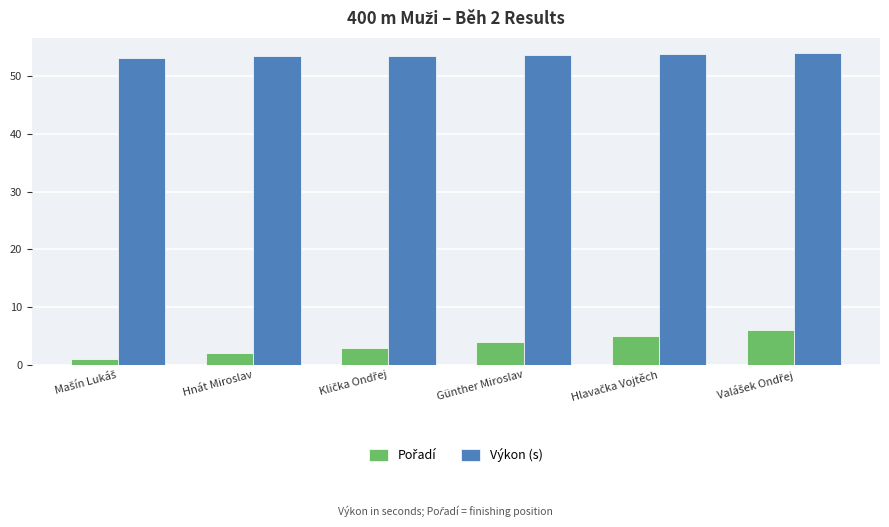

What is the spread (max minus min) of values at Hnát Miroslav?

51.5